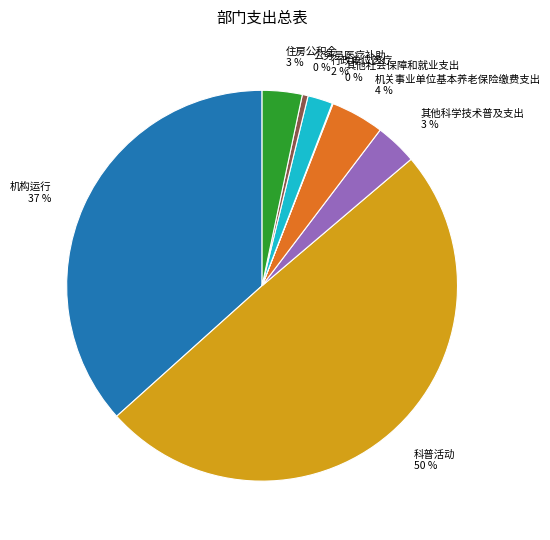

To the nearest percent, what portion does 行政单位医疗 represent?

2%